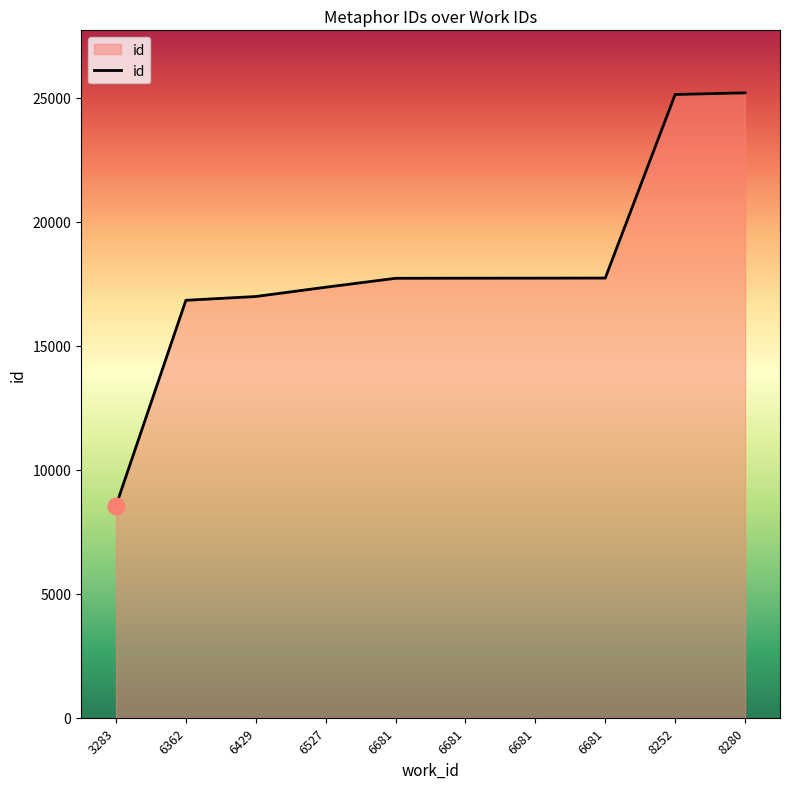

Reading left to right, what are all the values shown in this chart?

8545	16830	16983	17357	17717	17721	17723	17726	25128	25195